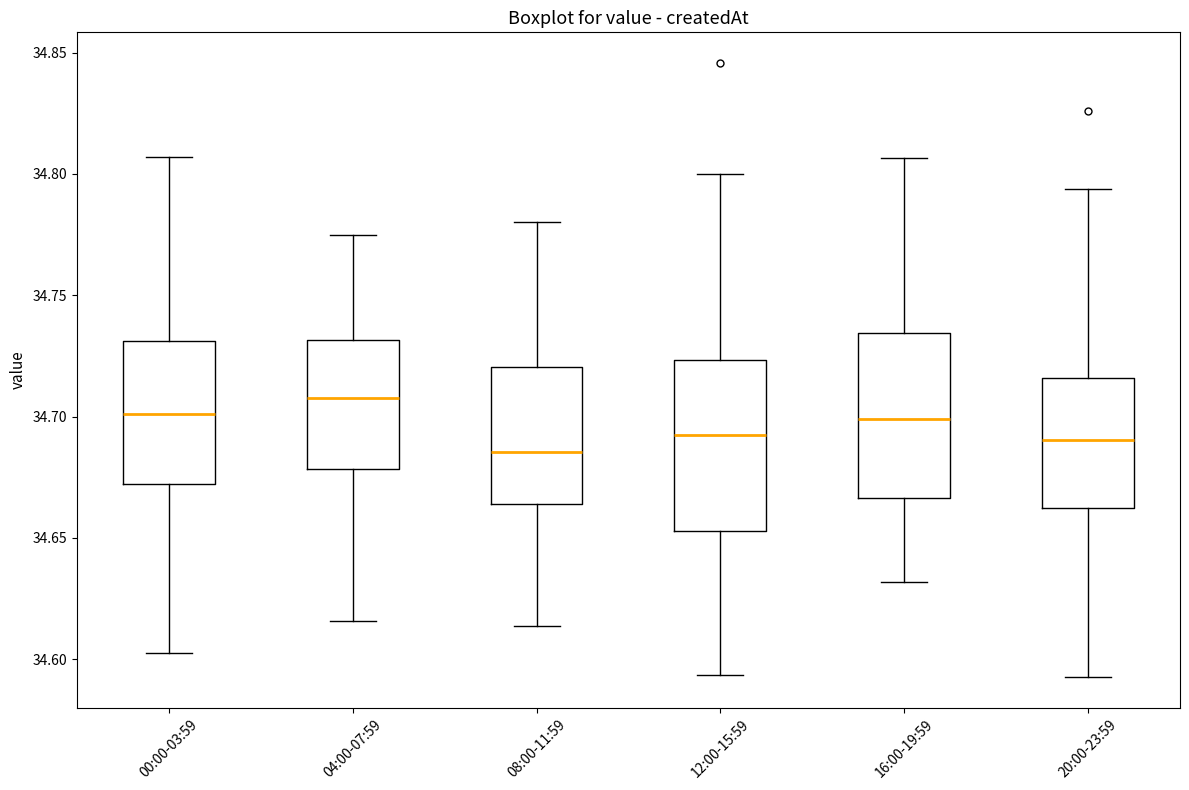

Reading left to right, transcribe this box plot: for each box, give where its median line is, the range the box spans, and where its two whiskers end, as read against the y-axis. The values are not printed on the chart, so give them approximately, as read against the axis.

00:00-03:59: median 34.700, box 34.670 to 34.730, whiskers 34.600 to 34.805
04:00-07:59: median 34.710, box 34.680 to 34.730, whiskers 34.615 to 34.775
08:00-11:59: median 34.685, box 34.665 to 34.720, whiskers 34.615 to 34.780
12:00-15:59: median 34.695, box 34.655 to 34.725, whiskers 34.595 to 34.800
16:00-19:59: median 34.700, box 34.665 to 34.735, whiskers 34.630 to 34.805
20:00-23:59: median 34.690, box 34.660 to 34.715, whiskers 34.595 to 34.795